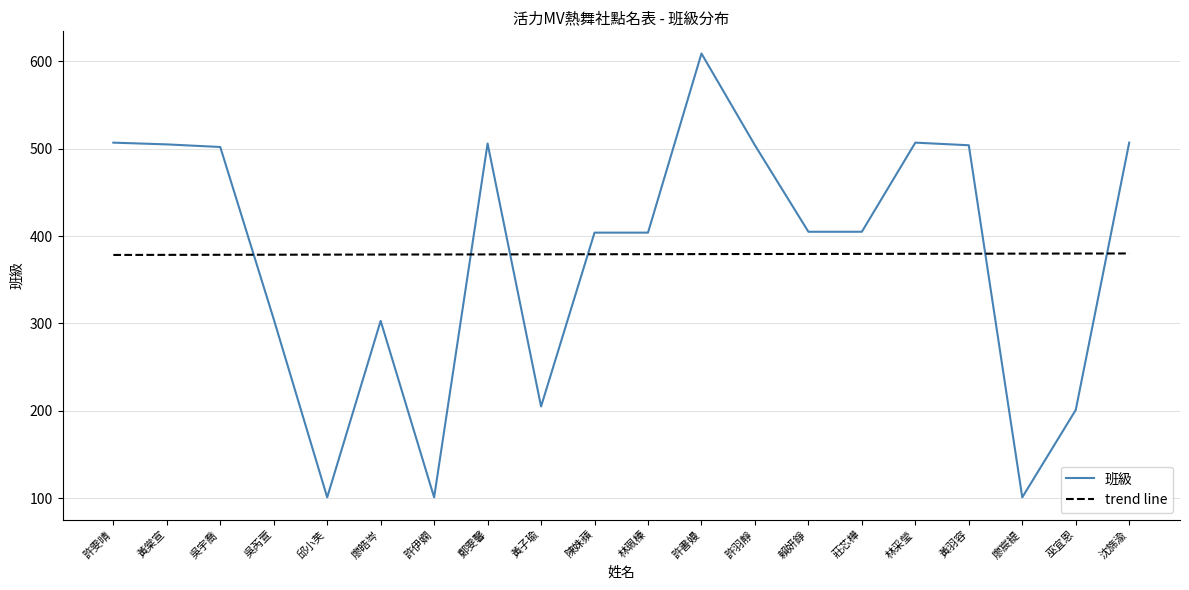

True or false: 班級 has a value of 136.8 at 許伊嫻.

False